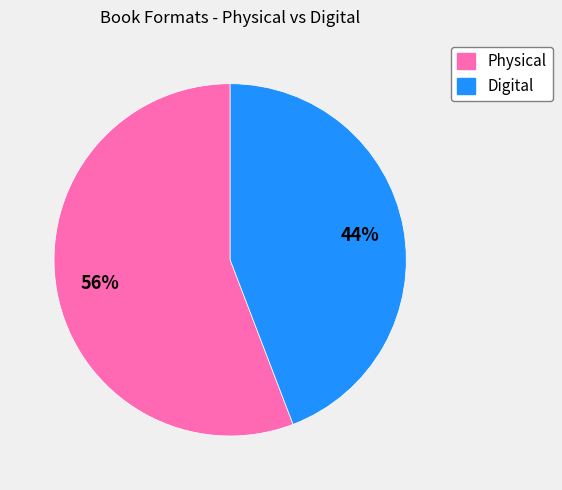

To the nearest percent, what is the difference between the largest and smallest slice percentages?

12%